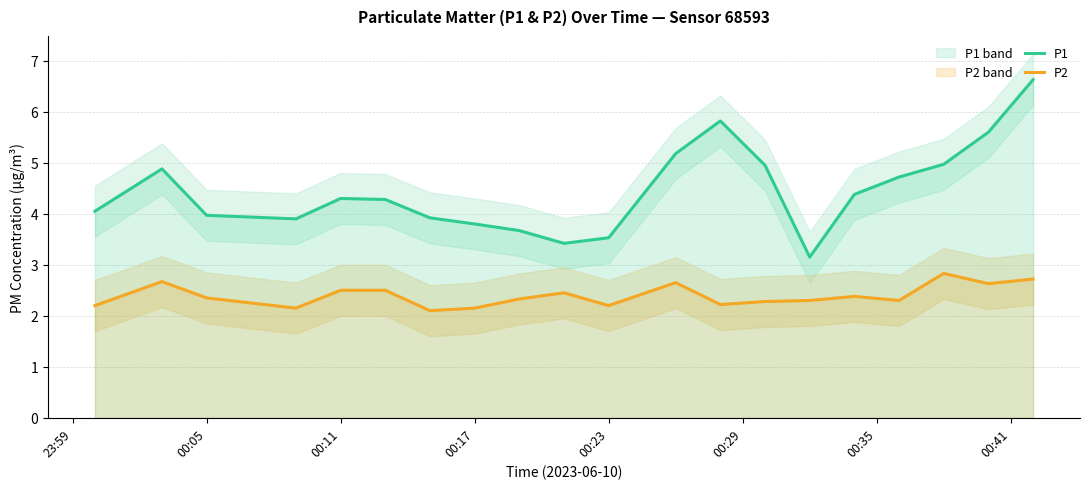

True or false: P2 and P1 intersect in this chart.

False